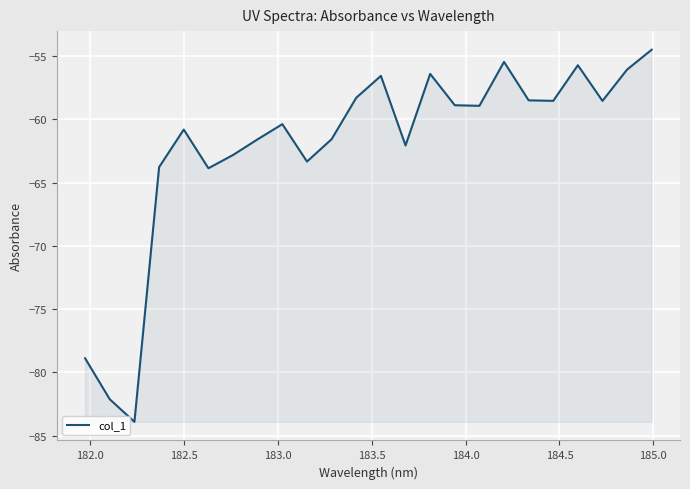

What is the minimum value shown in the chart?

-83.9